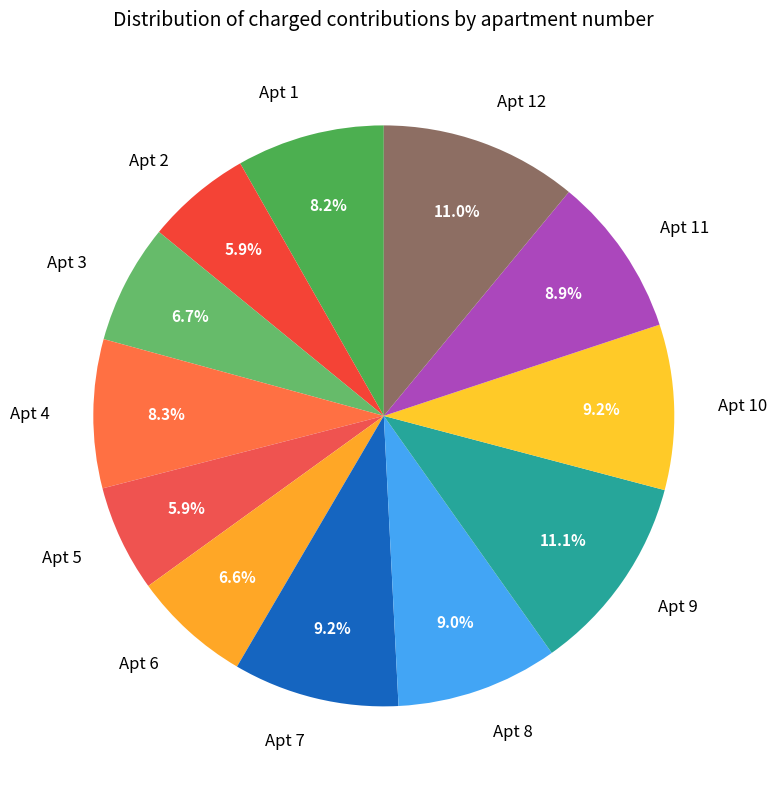

Approximately how many times larger is the value at Apt 4 compared to Apt 2?

1.4